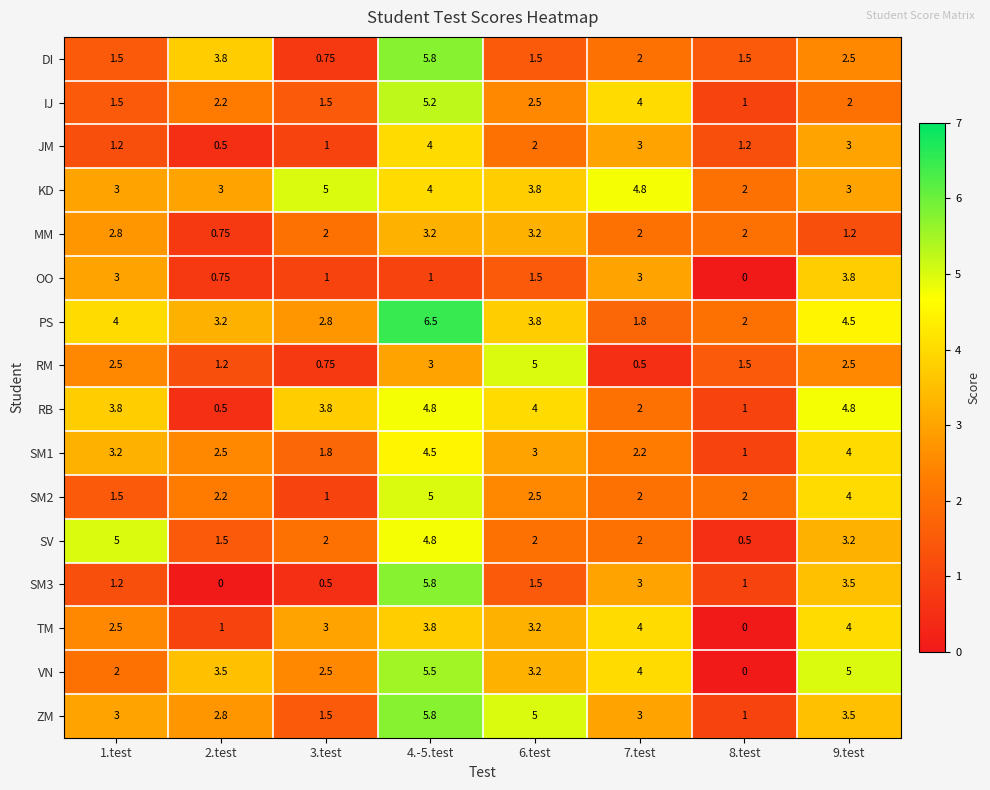

Which series changed the most between 4.-5.test and 7.test?

PS